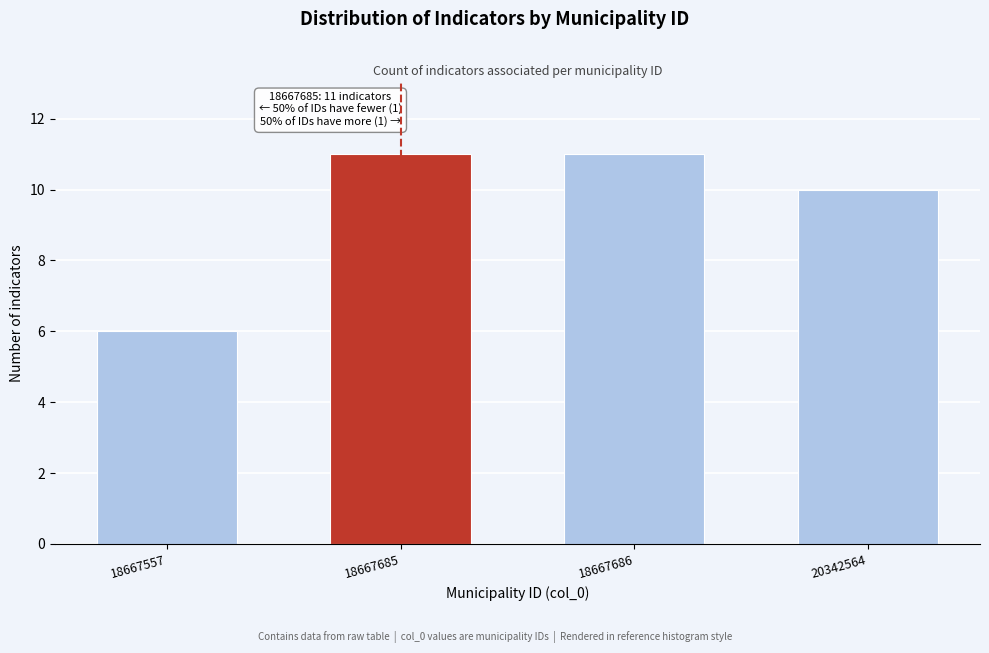

Reading right to left, extract all data points from this chart.

20342564=10	18667686=11	18667685=11	18667557=6